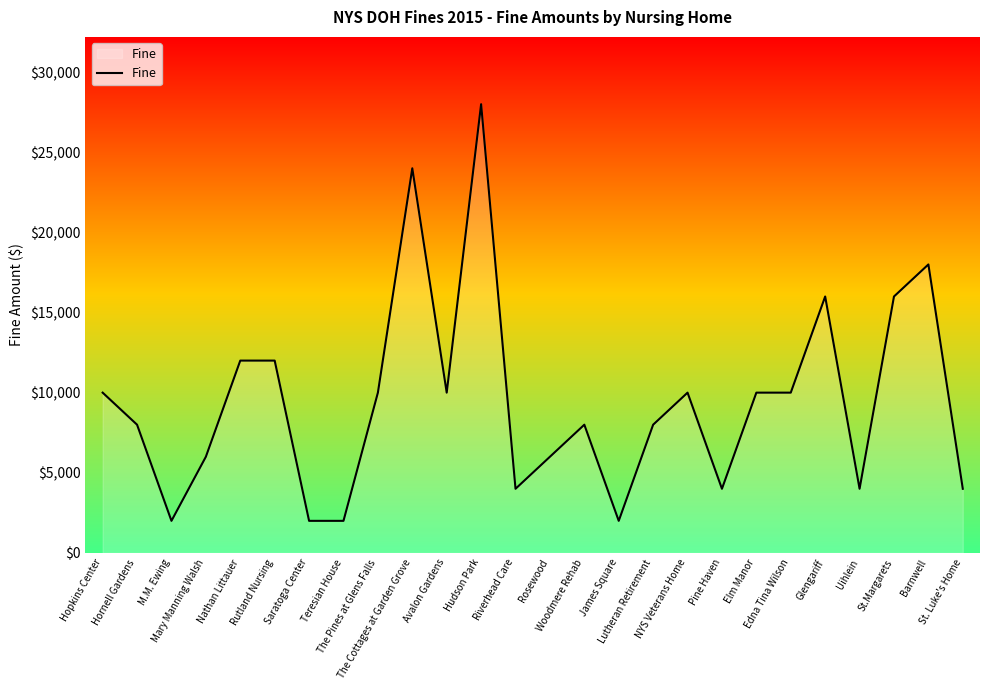

The value at Hopkins Center is 10000. True or false?

True